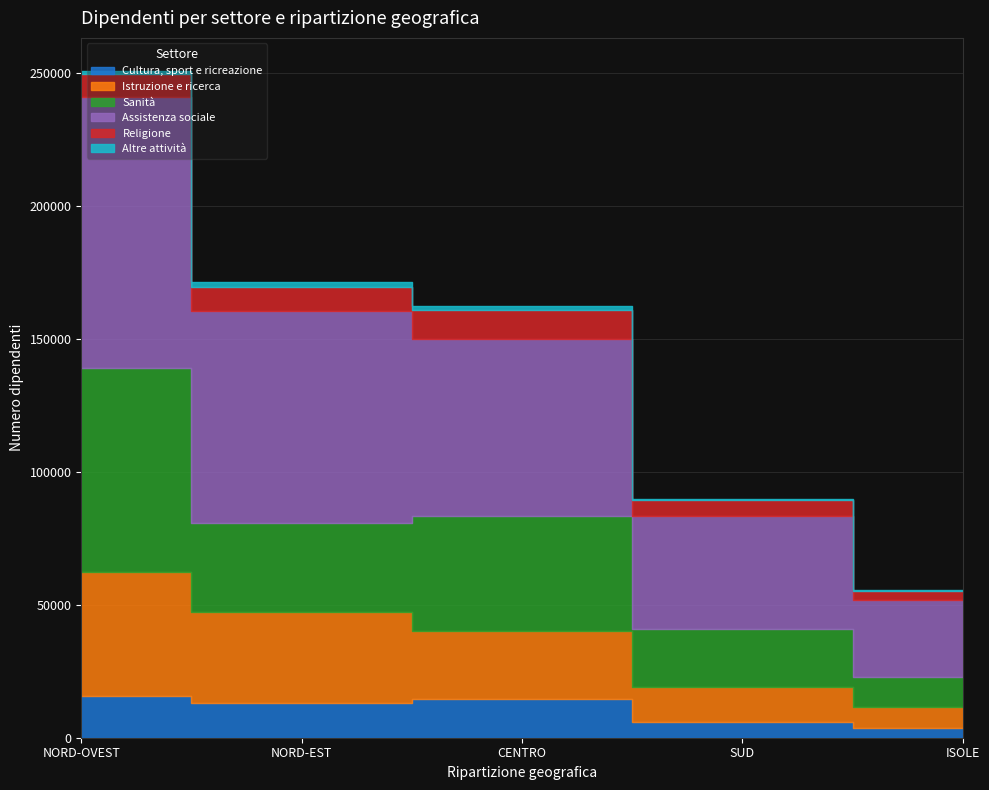

At which label does Cultura, sport e ricreazione reach its minimum?

ISOLE